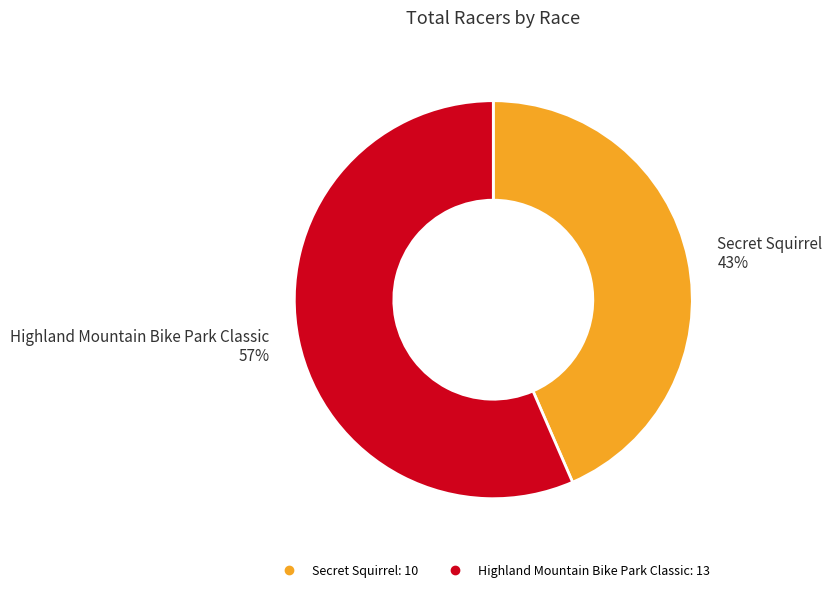

Which has a higher value, Secret Squirrel or Highland Mountain Bike Park Classic?

Highland Mountain Bike Park Classic